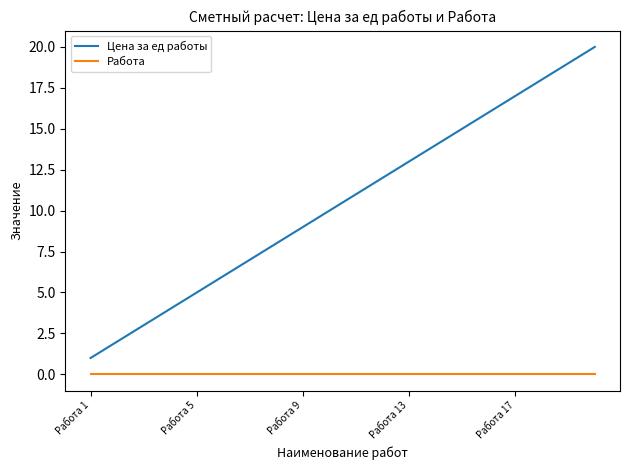

Rank the series by their average value, from highest to lowest.

Цена за ед работы, Работа